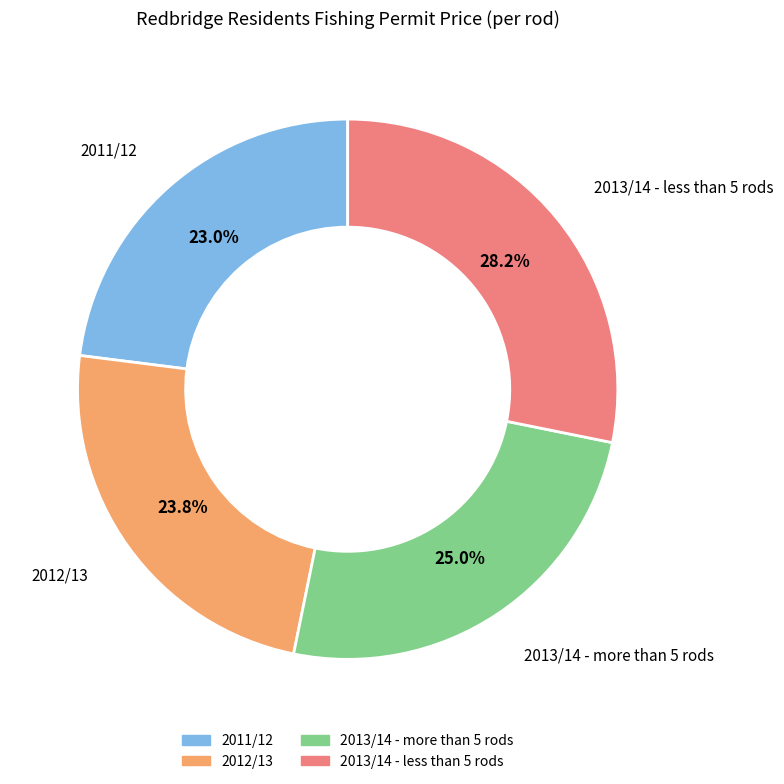

Which has a higher value, 2013/14 - less than 5 rods or 2011/12?

2013/14 - less than 5 rods